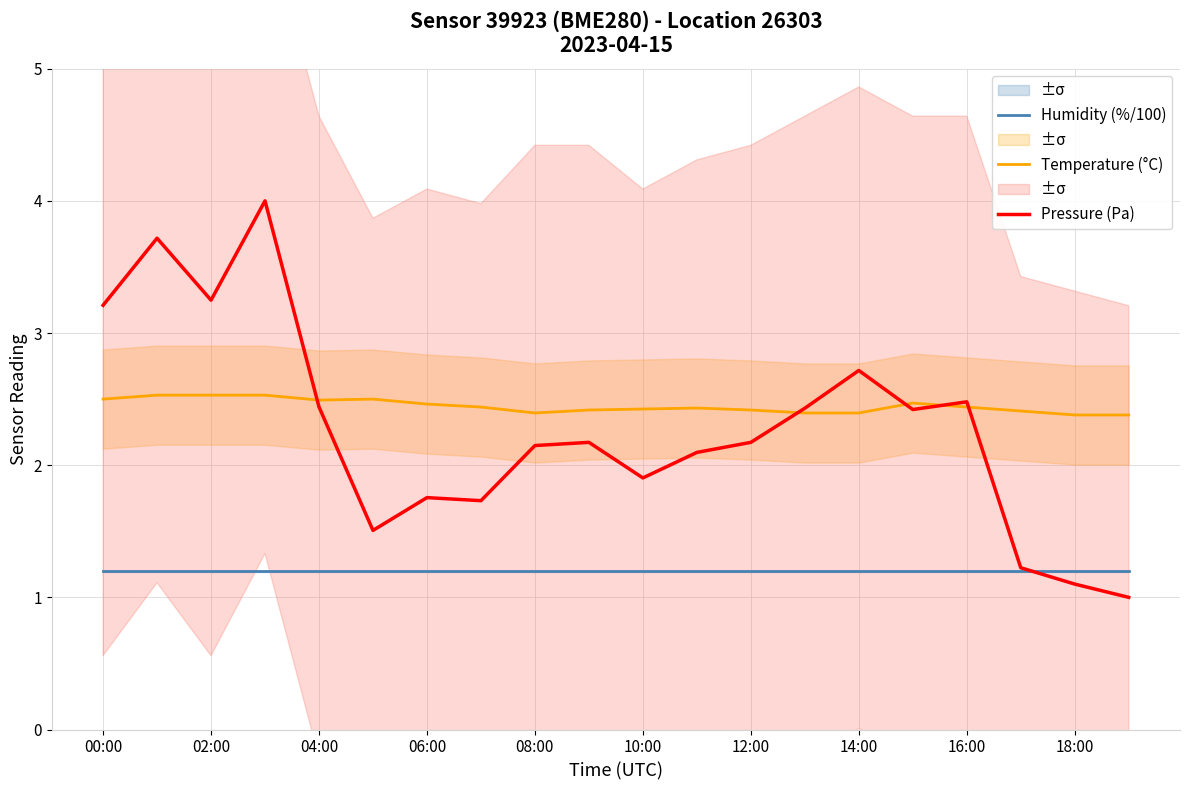

Which series has the largest total across all categories?

Temperature (°C)